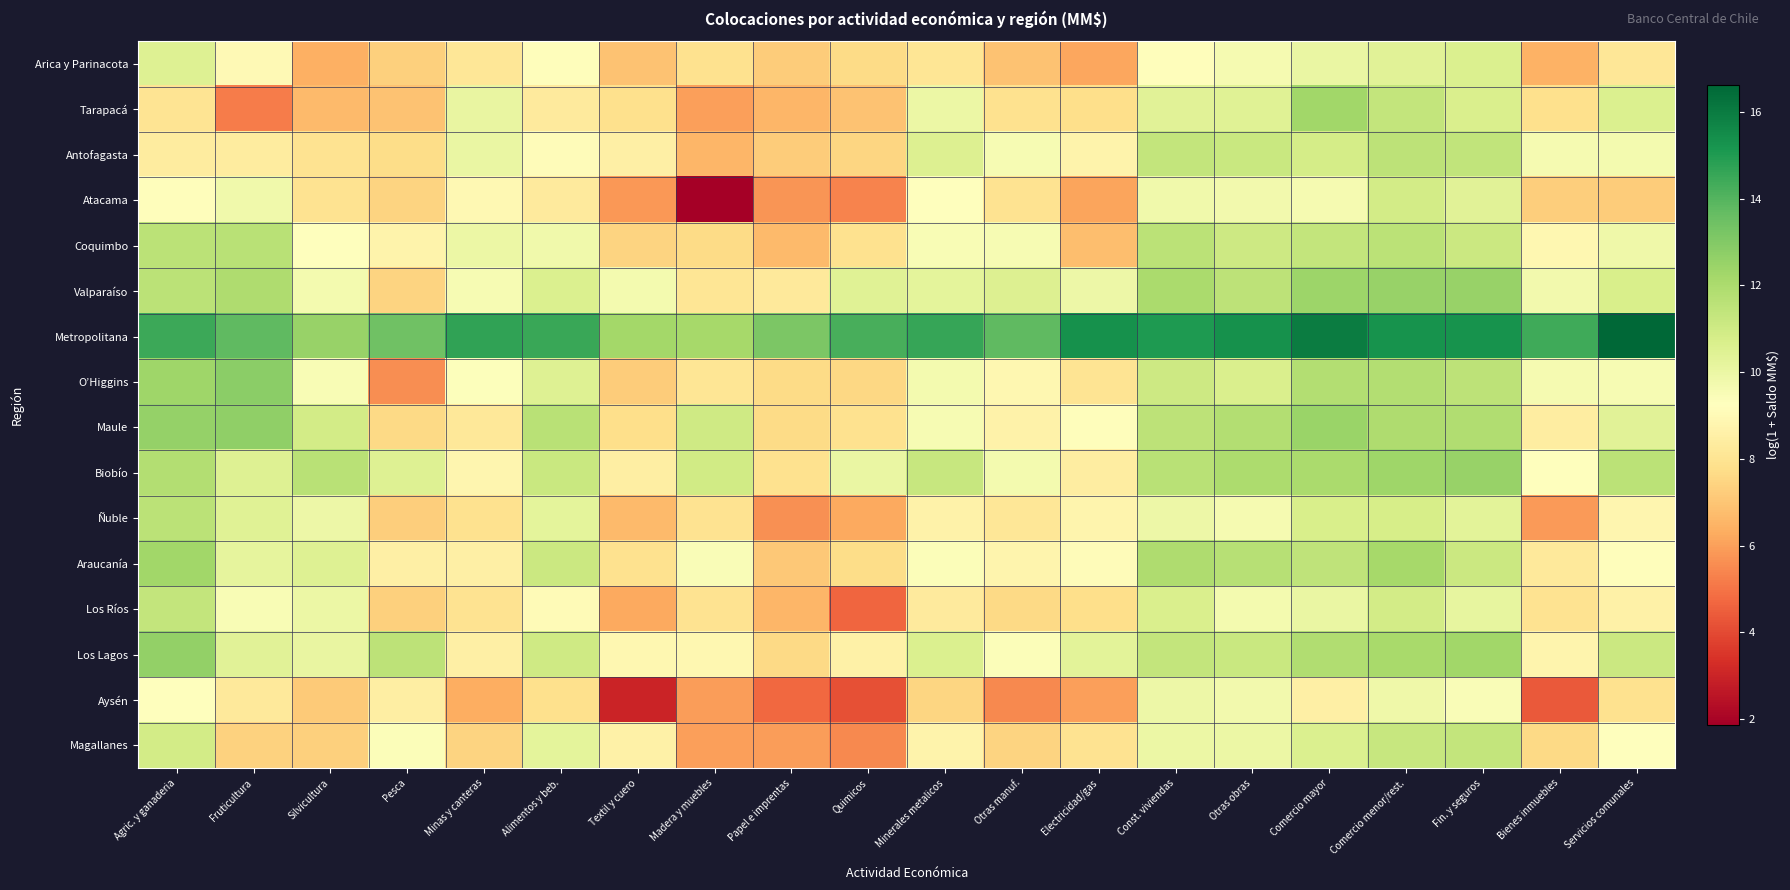

Reading right to left, extract all data points from this chart.

Arica y Parinacota: Servicios comunales=8.1	Bienes inmuebles=6.5	Fin. y seguros=10.6	Comercio menor/rest.=10.4	Comercio mayor=10.1	Otras obras=9.6	Const. viviendas=9.2	Electricidad/gas=6.2	Otras manuf.=6.9	Minerales metalicos=8.1	Quimicos=7.6	Papel e imprentas=7.2	Madera y muebles=7.9	Textil y cuero=6.9	Alimentos y beb.=9.2	Minas y canteras=8.1	Pesca=7.3	Silvicultura=6.4	Fruticultura=9.0	Agric. y ganaderia=10.5
Tarapacá: Servicios comunales=10.6	Bienes inmuebles=7.9	Fin. y seguros=10.7	Comercio menor/rest.=11.3	Comercio mayor=12.3	Otras obras=10.4	Const. viviendas=10.4	Electricidad/gas=7.8	Otras manuf.=7.9	Minerales metalicos=10.0	Quimicos=6.9	Papel e imprentas=6.6	Madera y muebles=6.0	Textil y cuero=7.8	Alimentos y beb.=8.3	Minas y canteras=10.1	Pesca=6.9	Silvicultura=6.7	Fruticultura=5.2	Agric. y ganaderia=8.0
Antofagasta: Servicios comunales=9.7	Bienes inmuebles=9.6	Fin. y seguros=11.4	Comercio menor/rest.=11.5	Comercio mayor=10.8	Otras obras=11.2	Const. viviendas=11.3	Electricidad/gas=8.7	Otras manuf.=9.6	Minerales metalicos=10.6	Quimicos=7.5	Papel e imprentas=7.2	Madera y muebles=6.6	Textil y cuero=8.5	Alimentos y beb.=9.1	Minas y canteras=10.1	Pesca=7.7	Silvicultura=8.0	Fruticultura=8.4	Agric. y ganaderia=8.4
Atacama: Servicios comunales=7.2	Bienes inmuebles=7.2	Fin. y seguros=10.4	Comercio menor/rest.=10.9	Comercio mayor=9.6	Otras obras=9.7	Const. viviendas=9.8	Electricidad/gas=6.1	Otras manuf.=7.9	Minerales metalicos=9.3	Quimicos=5.3	Papel e imprentas=5.8	Madera y muebles=1.9	Textil y cuero=5.8	Alimentos y beb.=8.3	Minas y canteras=8.9	Pesca=7.4	Silvicultura=7.9	Fruticultura=9.8	Agric. y ganaderia=9.2
Coquimbo: Servicios comunales=9.8	Bienes inmuebles=8.9	Fin. y seguros=11.1	Comercio menor/rest.=11.6	Comercio mayor=11.4	Otras obras=11.1	Const. viviendas=11.6	Electricidad/gas=6.8	Otras manuf.=9.6	Minerales metalicos=9.5	Quimicos=7.9	Papel e imprentas=6.7	Madera y muebles=7.7	Textil y cuero=7.4	Alimentos y beb.=9.8	Minas y canteras=10.0	Pesca=8.7	Silvicultura=9.2	Fruticultura=11.7	Agric. y ganaderia=11.6
Valparaíso: Servicios comunales=10.7	Bienes inmuebles=9.8	Fin. y seguros=12.5	Comercio menor/rest.=12.5	Comercio mayor=12.4	Otras obras=11.5	Const. viviendas=12.1	Electricidad/gas=9.9	Otras manuf.=10.5	Minerales metalicos=10.2	Quimicos=10.4	Papel e imprentas=8.2	Madera y muebles=8.1	Textil y cuero=9.7	Alimentos y beb.=10.6	Minas y canteras=9.6	Pesca=7.4	Silvicultura=9.7	Fruticultura=11.9	Agric. y ganaderia=11.6
Metropolitana: Servicios comunales=16.6	Bienes inmuebles=14.4	Fin. y seguros=15.3	Comercio menor/rest.=15.3	Comercio mayor=16.0	Otras obras=15.3	Const. viviendas=15.0	Electricidad/gas=15.3	Otras manuf.=13.8	Minerales metalicos=14.6	Quimicos=14.2	Papel e imprentas=13.1	Madera y muebles=12.2	Textil y cuero=12.2	Alimentos y beb.=14.5	Minas y canteras=14.7	Pesca=13.4	Silvicultura=12.5	Fruticultura=13.8	Agric. y ganaderia=14.5
O’Higgins: Servicios comunales=9.6	Bienes inmuebles=9.6	Fin. y seguros=11.5	Comercio menor/rest.=11.8	Comercio mayor=11.8	Otras obras=10.7	Const. viviendas=11.1	Electricidad/gas=8.0	Otras manuf.=8.9	Minerales metalicos=9.7	Quimicos=7.5	Papel e imprentas=7.6	Madera y muebles=8.1	Textil y cuero=7.2	Alimentos y beb.=10.5	Minas y canteras=9.3	Pesca=5.6	Silvicultura=9.5	Fruticultura=12.8	Agric. y ganaderia=12.4
Maule: Servicios comunales=10.3	Bienes inmuebles=8.4	Fin. y seguros=11.9	Comercio menor/rest.=11.9	Comercio mayor=12.5	Otras obras=11.8	Const. viviendas=11.5	Electricidad/gas=9.2	Otras manuf.=8.7	Minerales metalicos=9.5	Quimicos=7.9	Papel e imprentas=7.6	Madera y muebles=11.0	Textil y cuero=7.8	Alimentos y beb.=11.6	Minas y canteras=8.2	Pesca=7.6	Silvicultura=10.9	Fruticultura=12.7	Agric. y ganaderia=12.5
Biobío: Servicios comunales=11.6	Bienes inmuebles=9.2	Fin. y seguros=12.5	Comercio menor/rest.=12.4	Comercio mayor=12.0	Otras obras=12.0	Const. viviendas=11.7	Electricidad/gas=8.4	Otras manuf.=9.7	Minerales metalicos=11.2	Quimicos=10.0	Papel e imprentas=7.9	Madera y muebles=10.9	Textil y cuero=8.5	Alimentos y beb.=11.2	Minas y canteras=8.8	Pesca=10.5	Silvicultura=11.7	Fruticultura=10.5	Agric. y ganaderia=11.8
Ñuble: Servicios comunales=8.8	Bienes inmuebles=5.9	Fin. y seguros=10.3	Comercio menor/rest.=10.8	Comercio mayor=10.7	Otras obras=9.6	Const. viviendas=9.9	Electricidad/gas=8.7	Otras manuf.=8.1	Minerales metalicos=8.6	Quimicos=6.2	Papel e imprentas=5.7	Madera y muebles=7.9	Textil y cuero=6.7	Alimentos y beb.=10.3	Minas y canteras=7.9	Pesca=7.3	Silvicultura=9.9	Fruticultura=10.4	Agric. y ganaderia=11.6
Araucanía: Servicios comunales=9.2	Bienes inmuebles=8.3	Fin. y seguros=11.1	Comercio menor/rest.=12.2	Comercio mayor=11.5	Otras obras=11.7	Const. viviendas=11.9	Electricidad/gas=9.1	Otras manuf.=8.8	Minerales metalicos=9.4	Quimicos=7.7	Papel e imprentas=7.1	Madera y muebles=9.4	Textil y cuero=7.9	Alimentos y beb.=11.1	Minas y canteras=8.5	Pesca=8.5	Silvicultura=10.5	Fruticultura=10.2	Agric. y ganaderia=12.3
Los Ríos: Servicios comunales=8.6	Bienes inmuebles=8.0	Fin. y seguros=10.2	Comercio menor/rest.=10.9	Comercio mayor=10.0	Otras obras=9.7	Const. viviendas=10.7	Electricidad/gas=7.8	Otras manuf.=7.6	Minerales metalicos=8.3	Quimicos=4.7	Papel e imprentas=6.6	Madera y muebles=7.9	Textil y cuero=6.2	Alimentos y beb.=9.0	Minas y canteras=8.0	Pesca=7.3	Silvicultura=10.0	Fruticultura=9.5	Agric. y ganaderia=11.3
Los Lagos: Servicios comunales=11.1	Bienes inmuebles=8.8	Fin. y seguros=12.3	Comercio menor/rest.=12.1	Comercio mayor=11.9	Otras obras=11.2	Const. viviendas=11.3	Electricidad/gas=10.3	Otras manuf.=9.4	Minerales metalicos=10.6	Quimicos=8.6	Papel e imprentas=7.6	Madera y muebles=8.9	Textil y cuero=8.9	Alimentos y beb.=11.0	Minas y canteras=8.5	Pesca=11.5	Silvicultura=10.1	Fruticultura=10.4	Agric. y ganaderia=12.6
Aysén: Servicios comunales=7.9	Bienes inmuebles=4.4	Fin. y seguros=9.5	Comercio menor/rest.=9.8	Comercio mayor=8.5	Otras obras=9.7	Const. viviendas=9.9	Electricidad/gas=6.0	Otras manuf.=5.4	Minerales metalicos=7.5	Quimicos=4.1	Papel e imprentas=4.7	Madera y muebles=5.9	Textil y cuero=3.0	Alimentos y beb.=7.8	Minas y canteras=6.3	Pesca=8.5	Silvicultura=7.2	Fruticultura=8.2	Agric. y ganaderia=9.3
Magallanes: Servicios comunales=9.3	Bienes inmuebles=7.6	Fin. y seguros=11.3	Comercio menor/rest.=11.3	Comercio mayor=10.6	Otras obras=9.9	Const. viviendas=10.0	Electricidad/gas=8.0	Otras manuf.=7.4	Minerales metalicos=8.7	Quimicos=5.5	Papel e imprentas=5.9	Madera y muebles=6.0	Textil y cuero=8.6	Alimentos y beb.=10.3	Minas y canteras=7.4	Pesca=9.4	Silvicultura=7.3	Fruticultura=7.4	Agric. y ganaderia=10.9